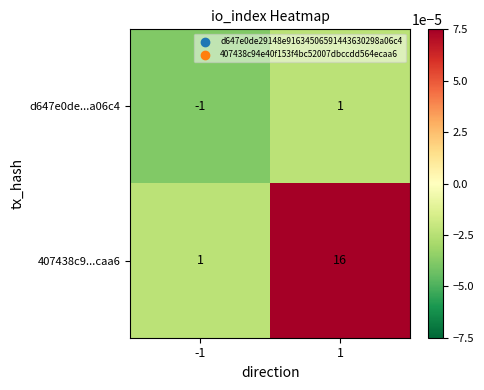

Rank the series by their average value, from lowest to highest.

d647e0de...a06c4, 407438c9...caa6